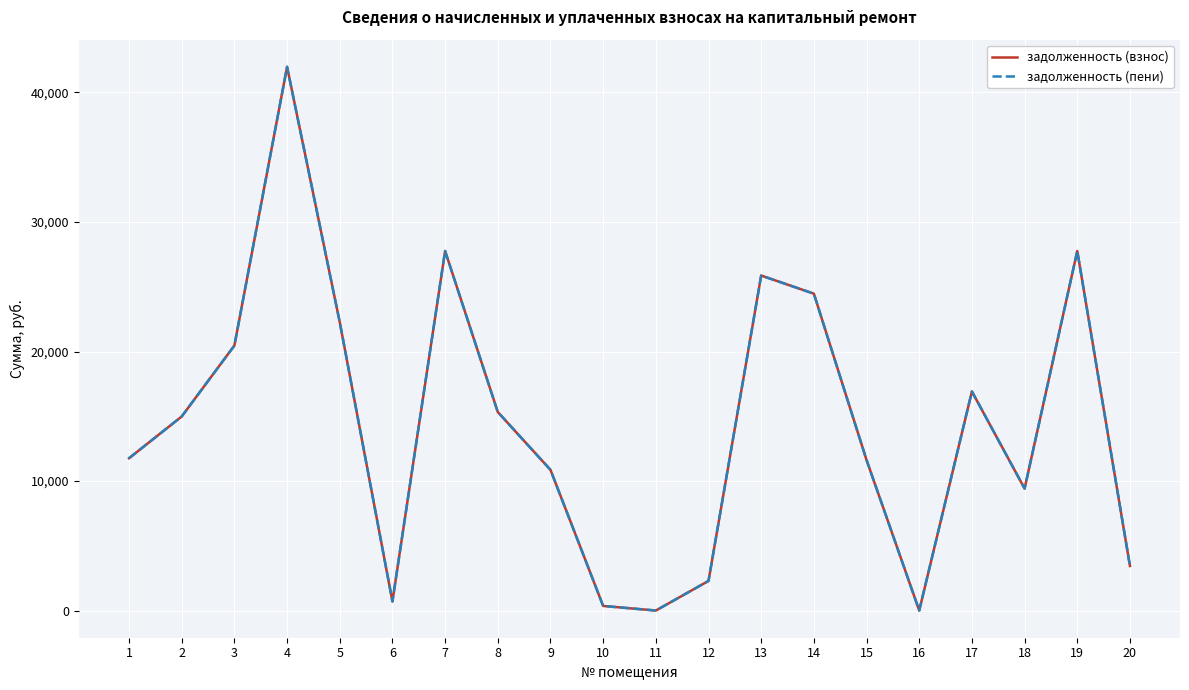

How many lines are shown in the chart?

2